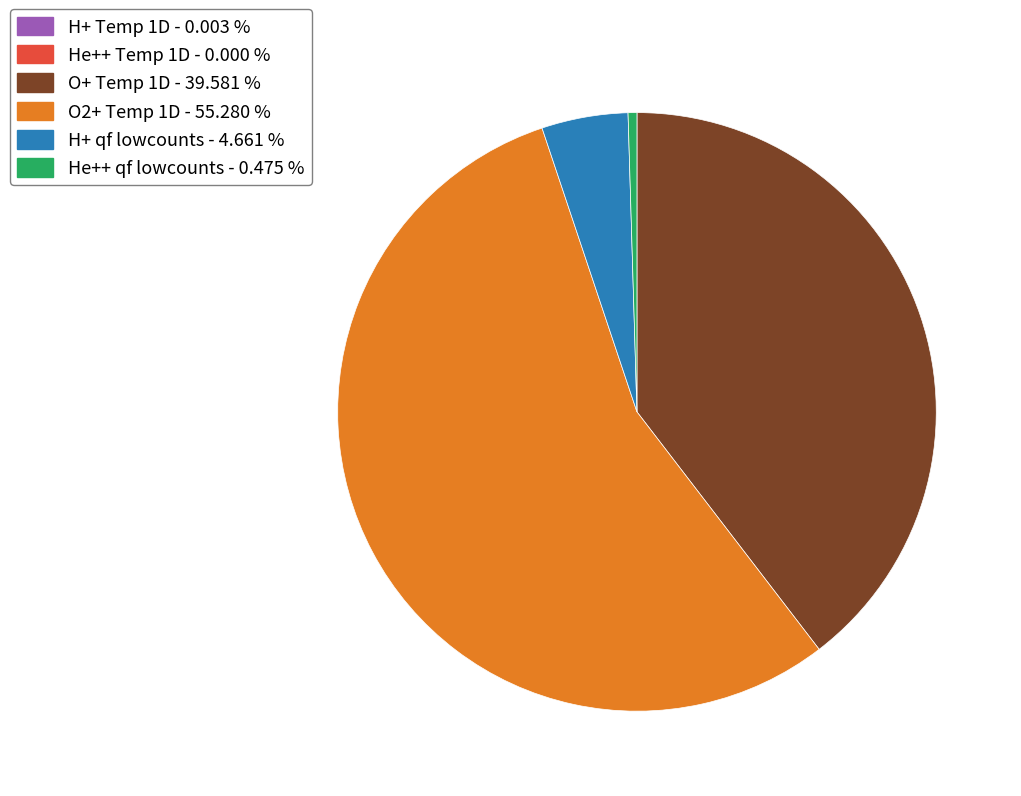

Does O2+ Temp 1D account for over 50% of the chart?

Yes